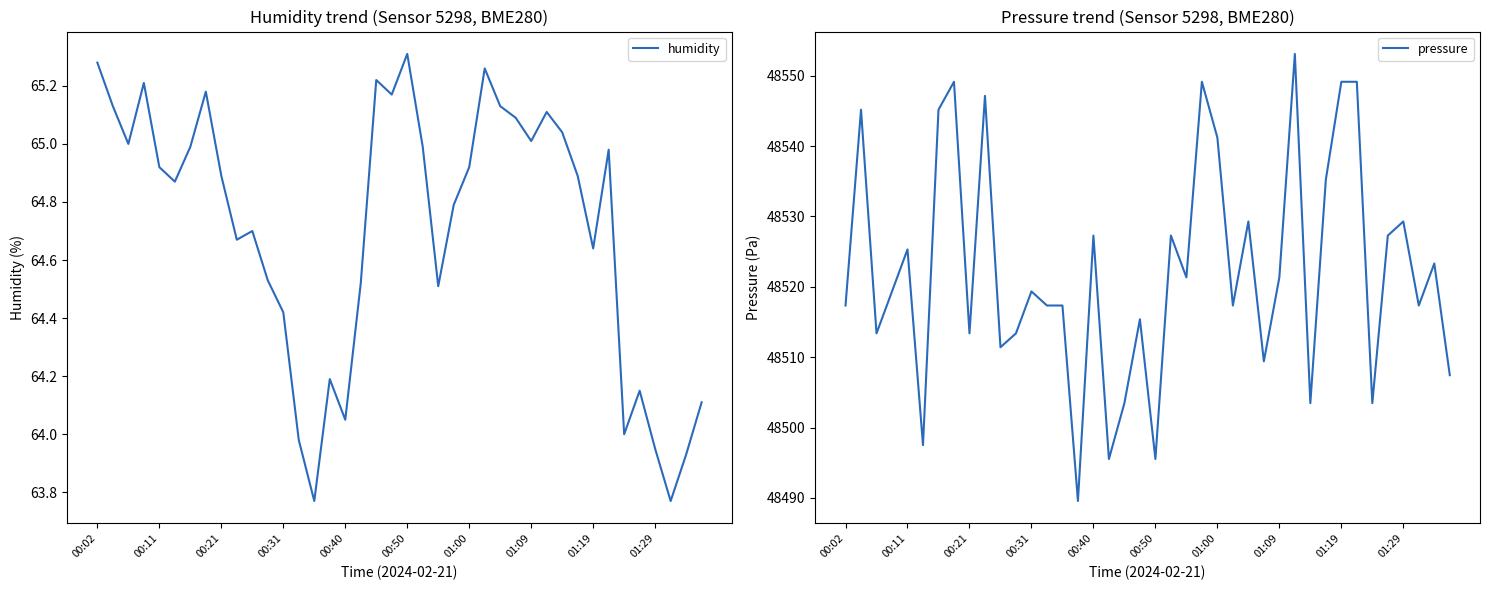

Which series has the largest total across all categories?

pressure